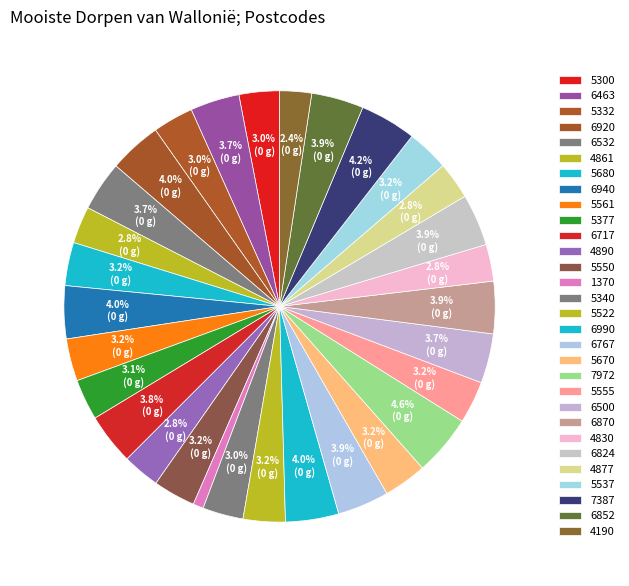

How many slices are in this pie chart?

30